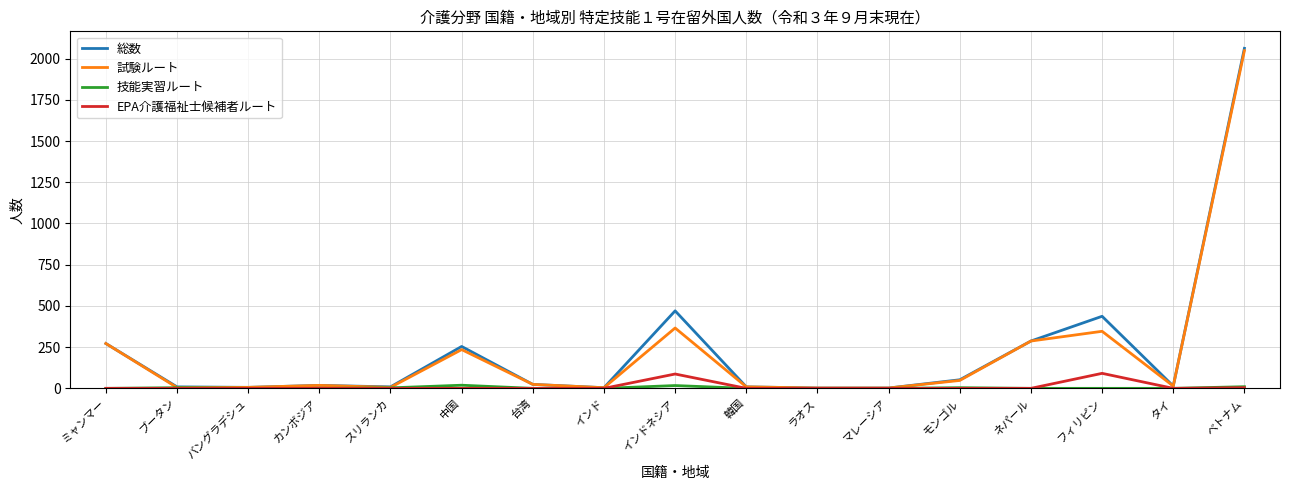

At which label is 総数 closest to 1032?

インドネシア